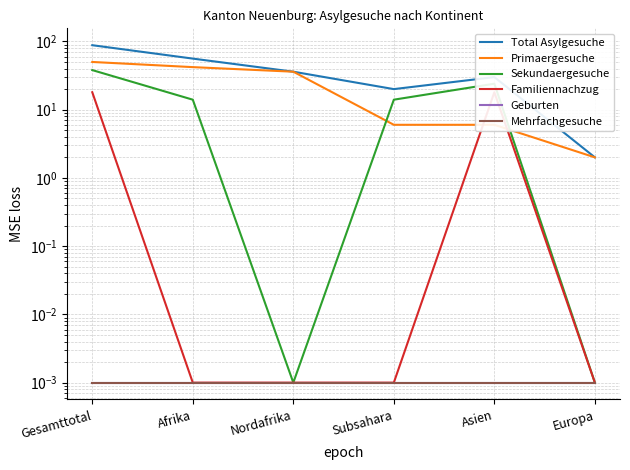

Reading left to right, transcribe all the data shown in this chart.

Total Asylgesuche: 88.0	56.0	36.0	20.0	30.0	2.0
Primaergesuche: 50.0	42.0	36.0	6.0	6.0	2.0
Sekundaergesuche: 38.0	14.0	0.0	14.0	24.0	0.0
Familiennachzug: 18.0	0.0	0.0	0.0	18.0	0.0
Geburten: 0.0	0.0	0.0	0.0	0.0	0.0
Mehrfachgesuche: 0.0	0.0	0.0	0.0	0.0	0.0